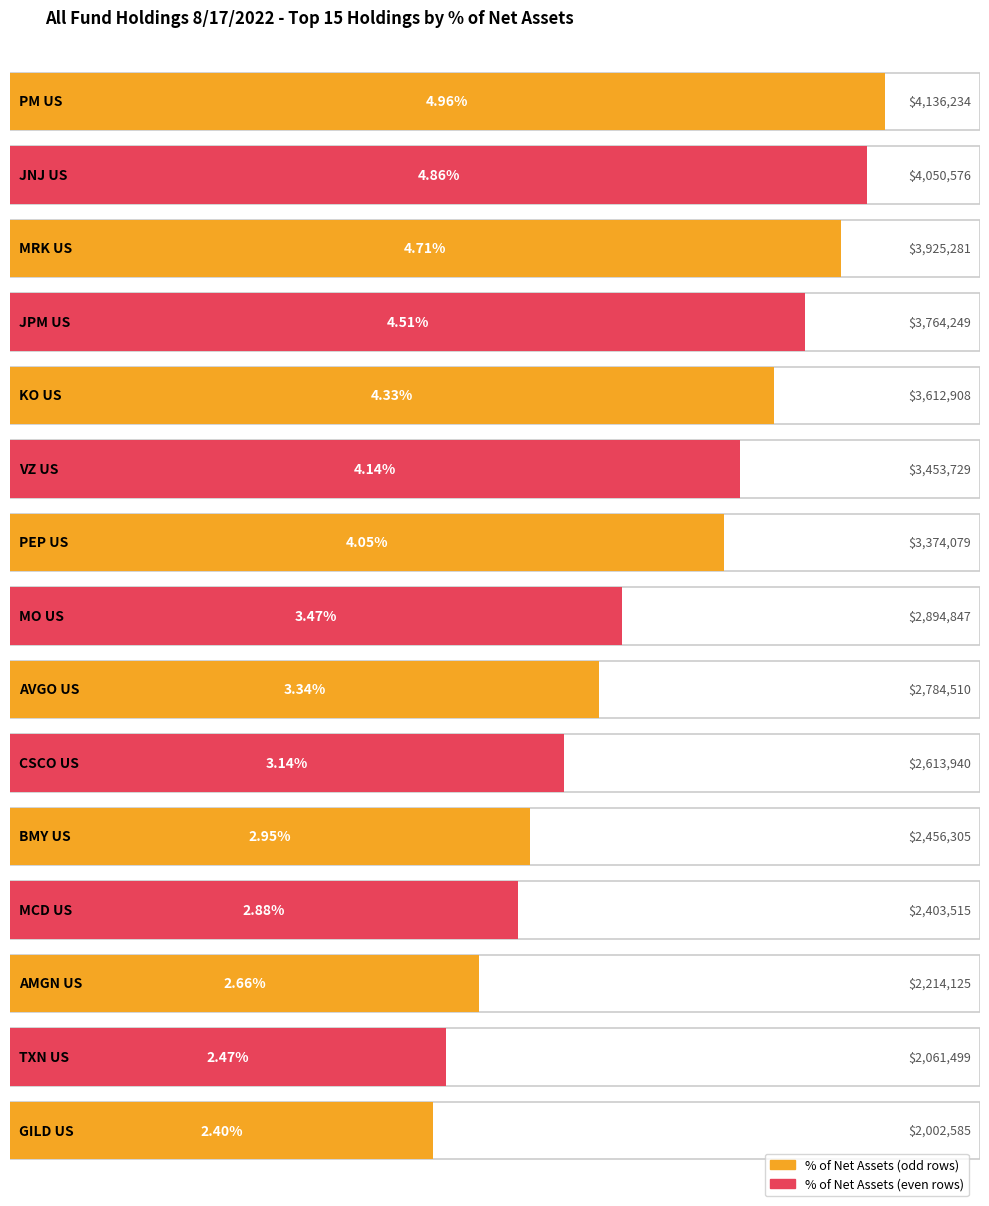

The value at CSCO US is 3.1. True or false?

True